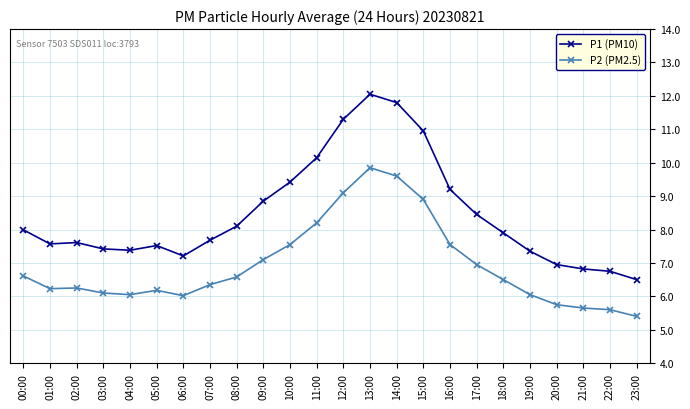

The P1 (PM10) series shows 10.8 at 08:00. True or false?

False